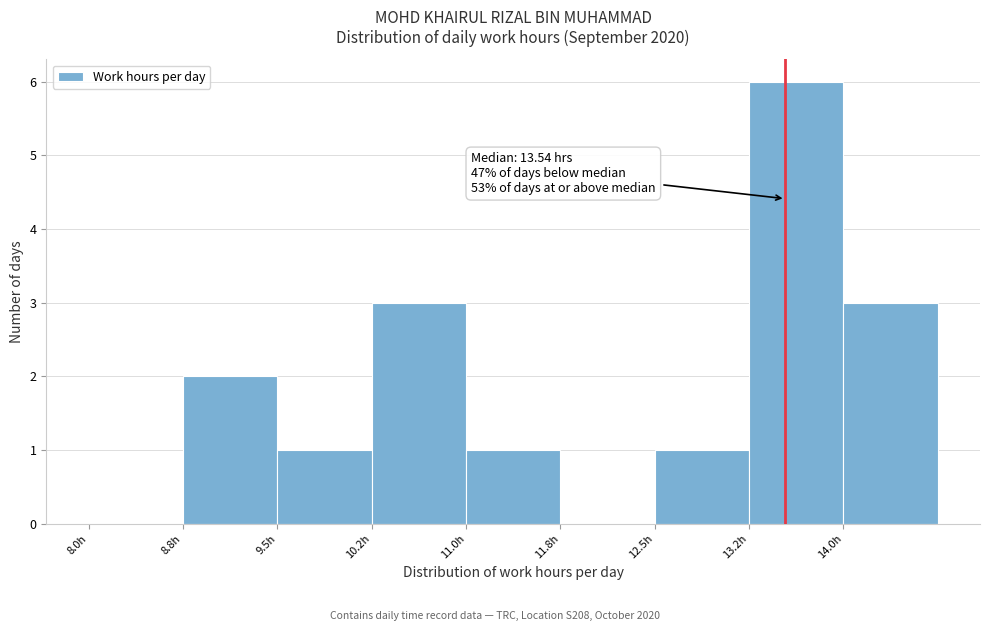

Which range on the x-axis has the tallest bar?

13.25 to 14.00